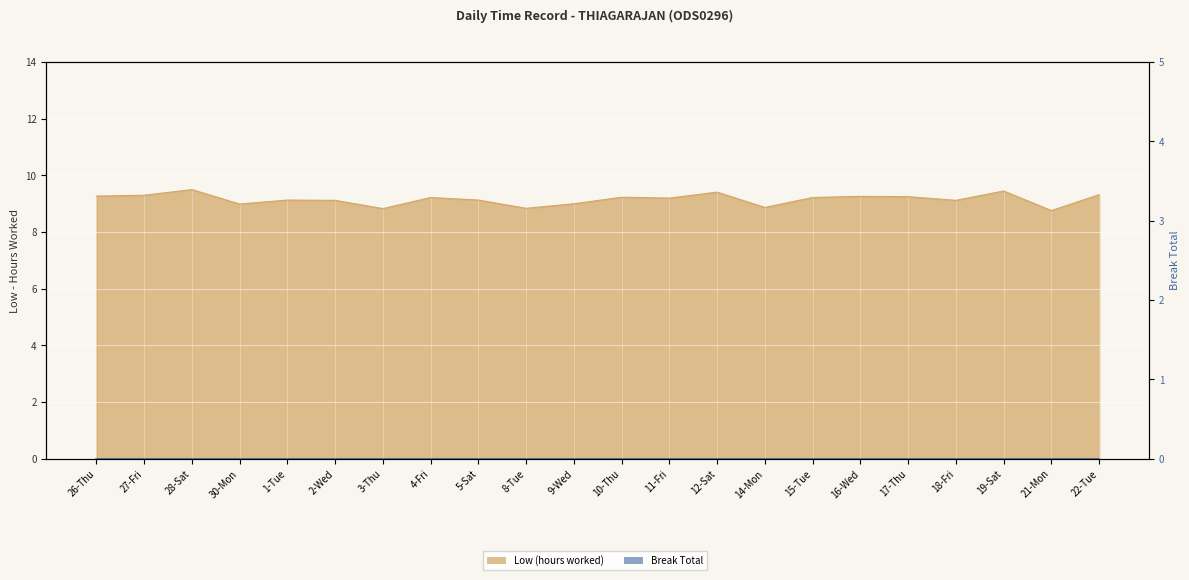

How many interior local valleys (lower than both neighbors) does the data have?

7